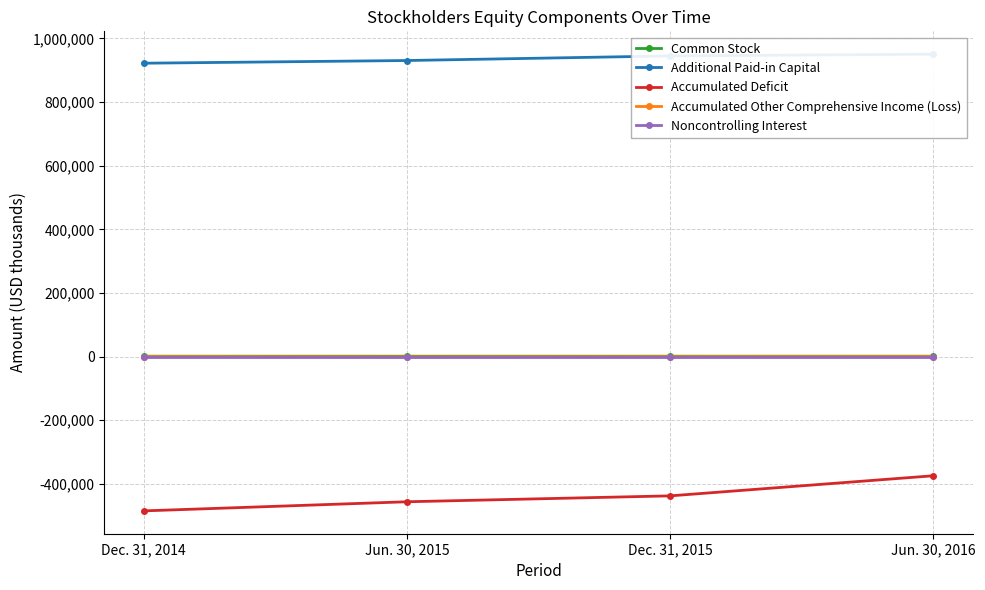

Rank the series by their maximum value, from highest to lowest.

Additional Paid-in Capital, Common Stock, Noncontrolling Interest, Accumulated Other Comprehensive Income (Loss), Accumulated Deficit